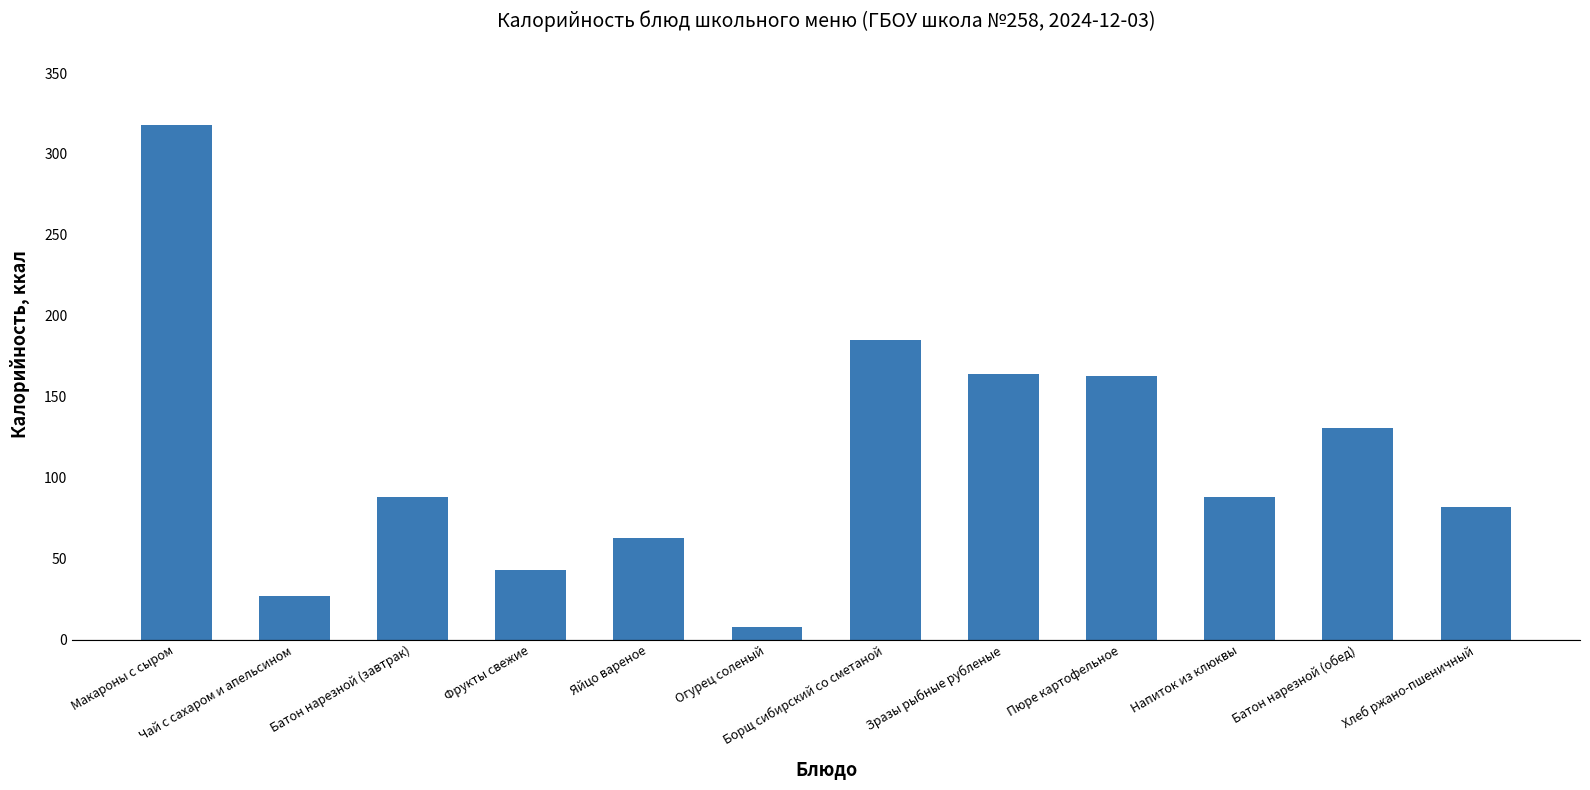

The chart shows a value of 8 at Огурец соленый. True or false?

True